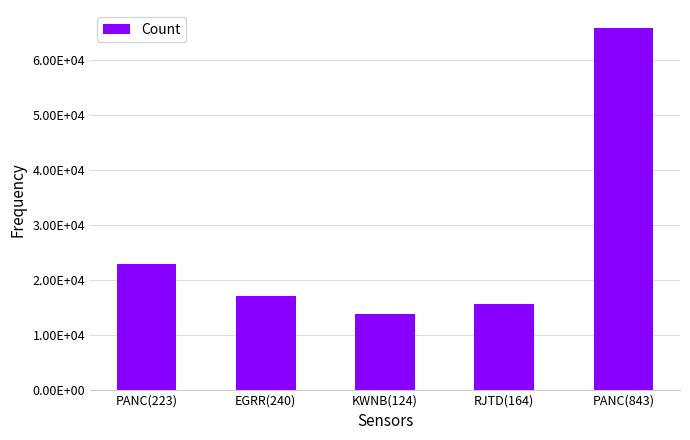

How many series are shown in this chart?

1